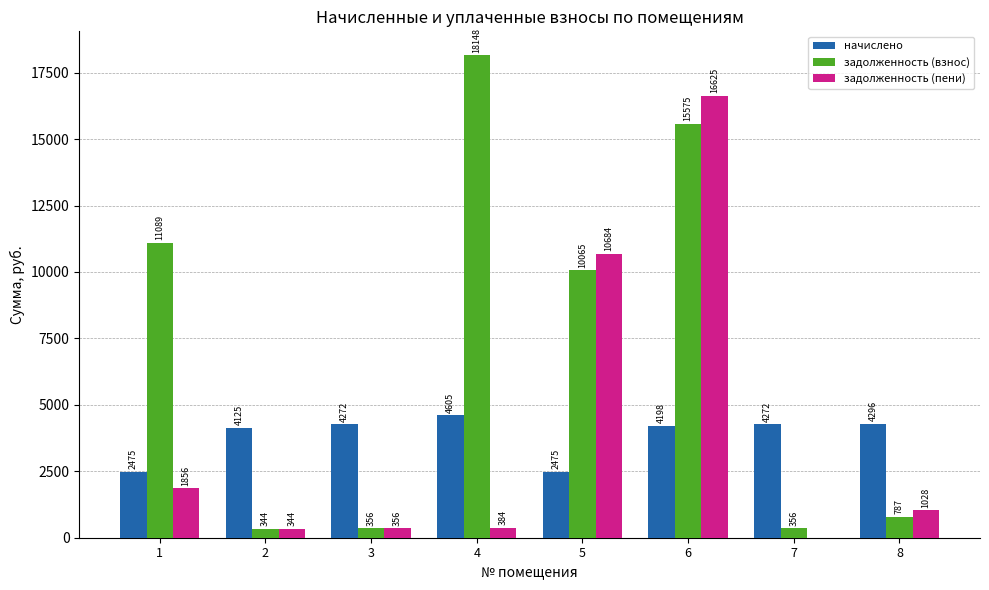

What is the approximate value of начислено at 8?

4295.6